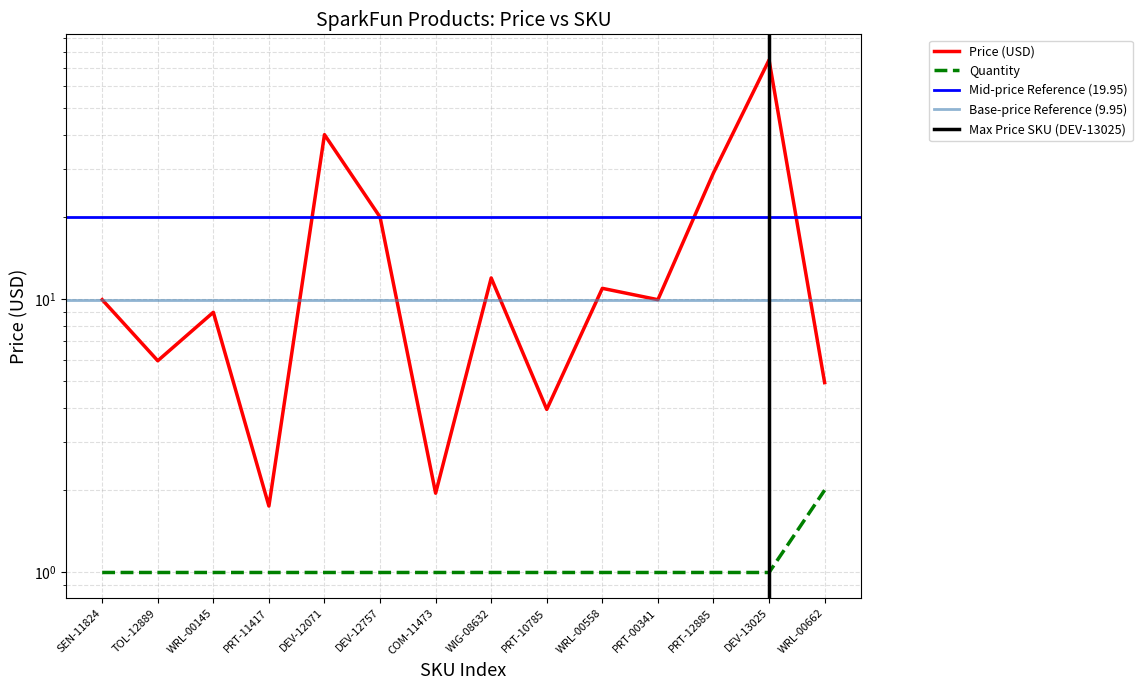

Between WRL-00145 and PRT-12885, which is larger?

PRT-12885